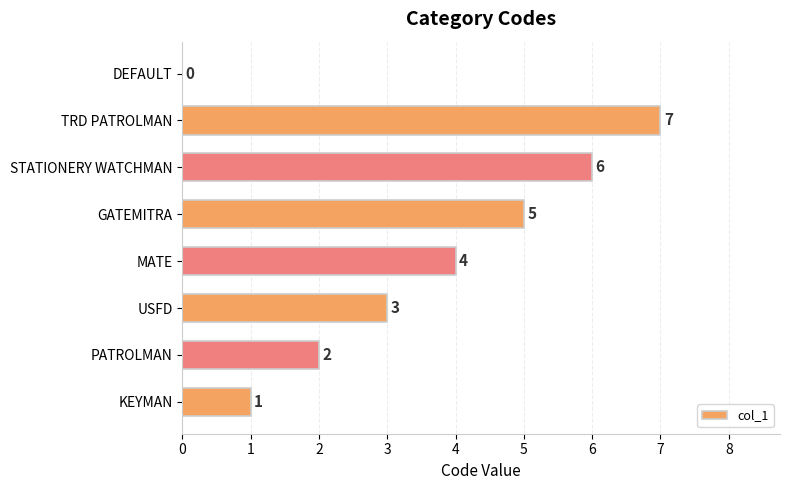

How many values are between 2 and 6?

5